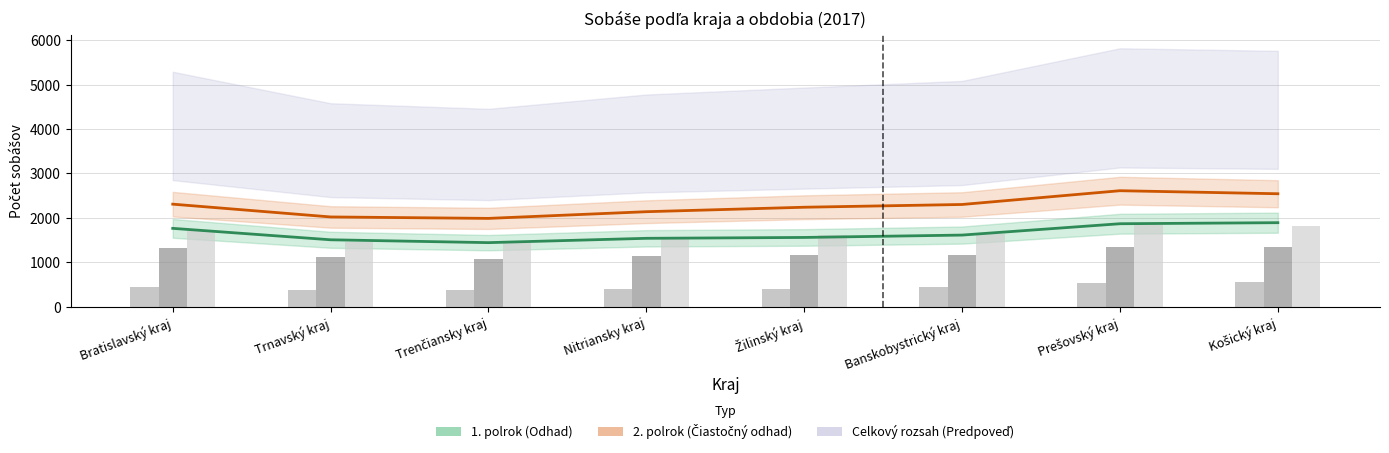

Between Trnavský kraj and Prešovský kraj, which series saw the biggest shift?

2. polrok